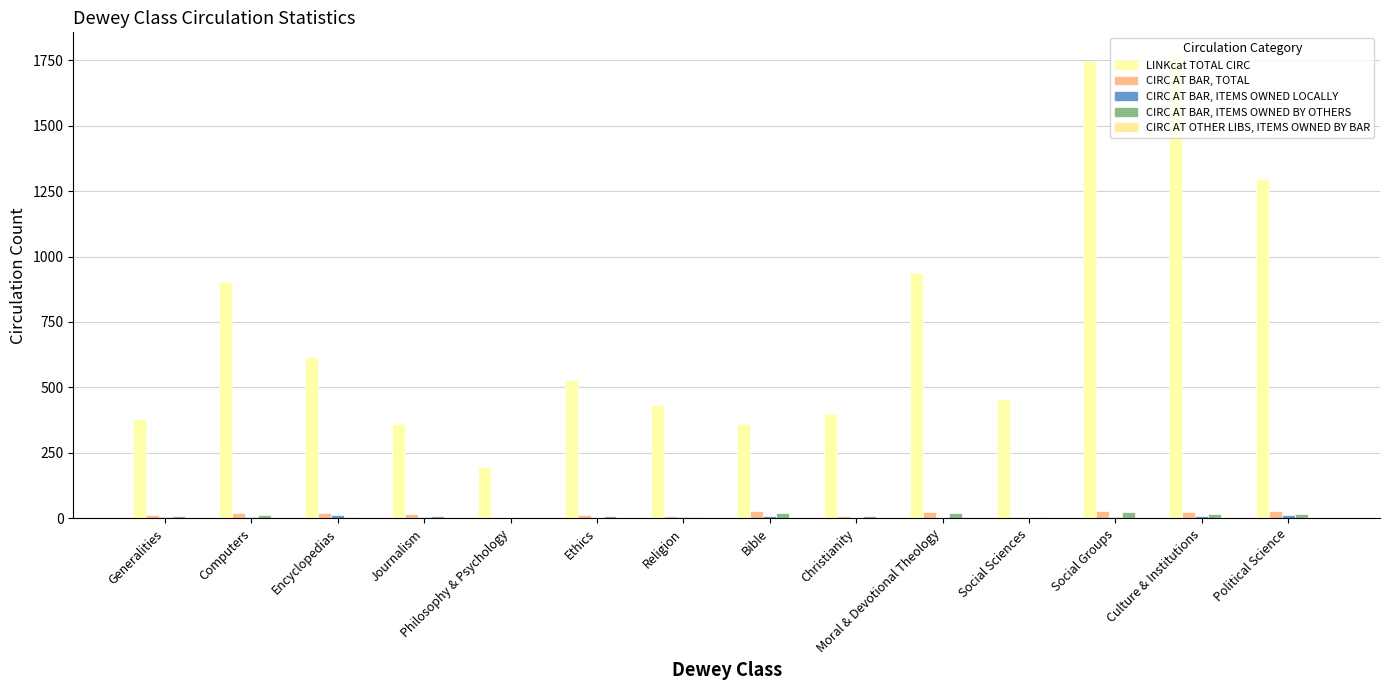

Does the chart contain stacked bars?

No